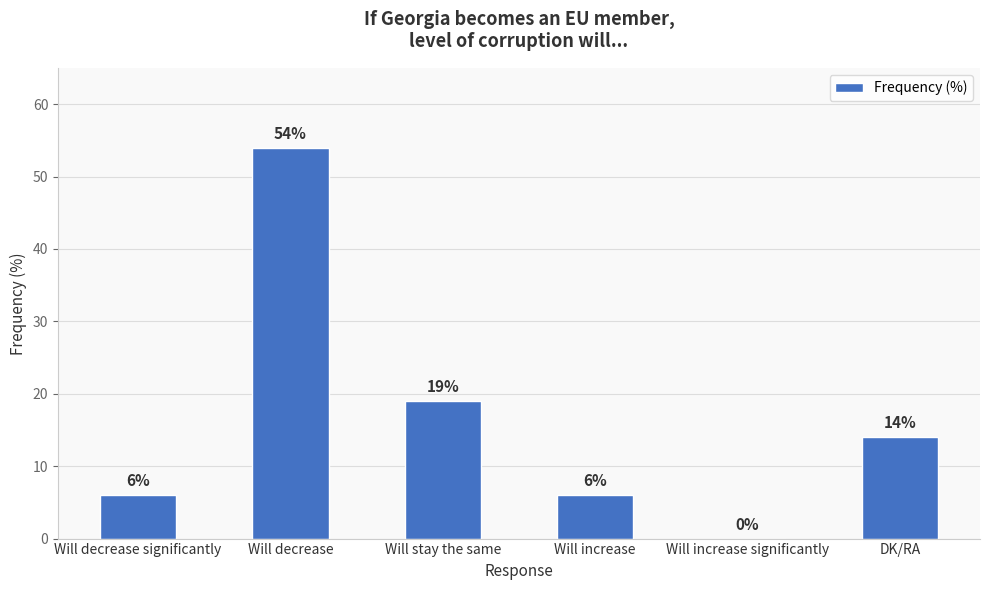

Does the chart contain stacked bars?

No